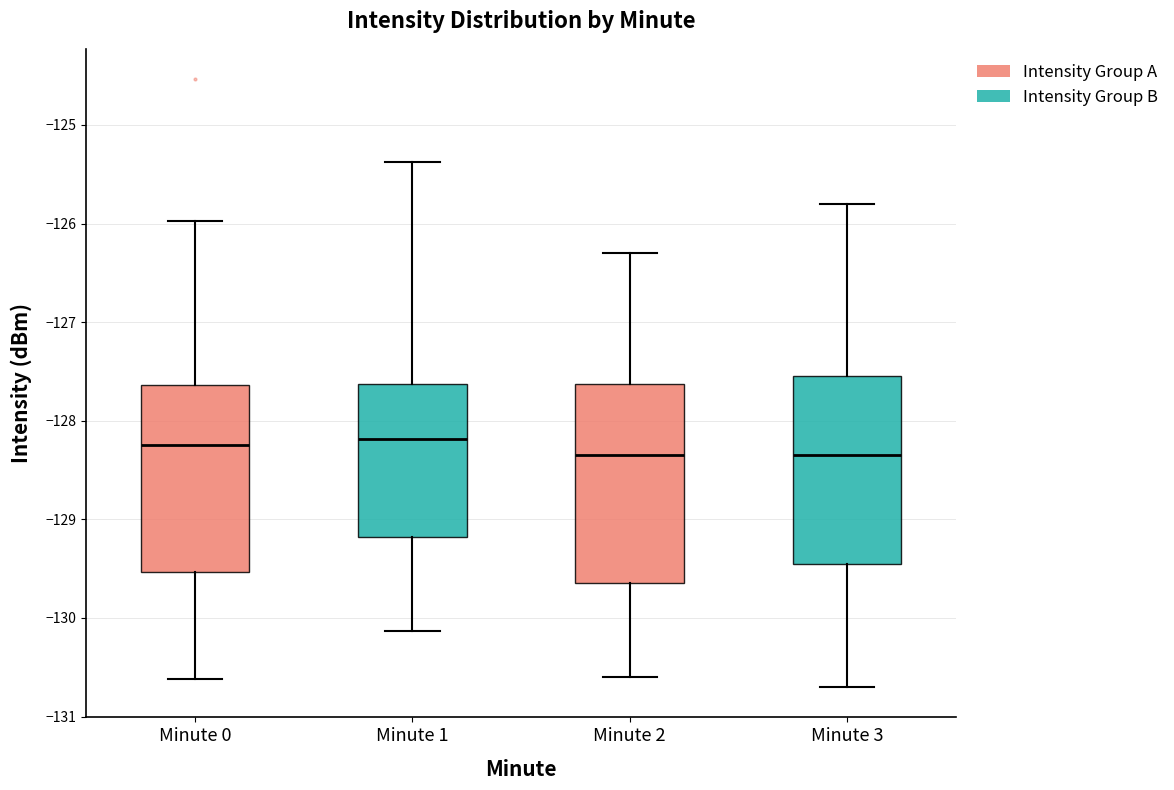

Where is the lower edge of the box for Minute 1 on the y-axis? The values are not printed on the chart, so give them approximately, as read against the axis.

-129.2